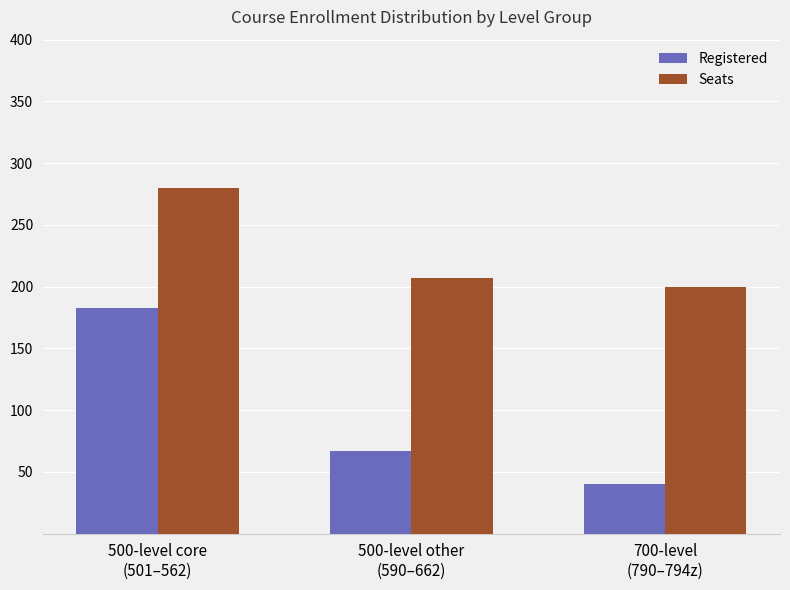

The Registered series shows 52 at 500-level core
(501–562). True or false?

False